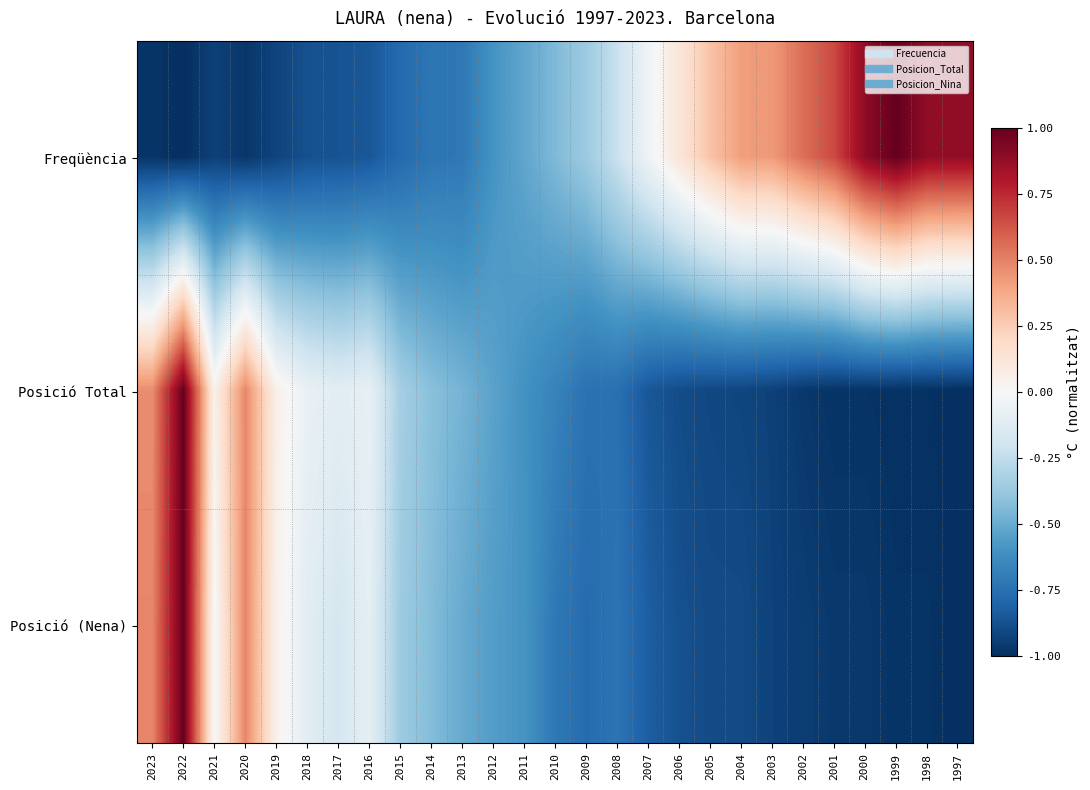

Between 2017 and 2022, which is larger?

2017